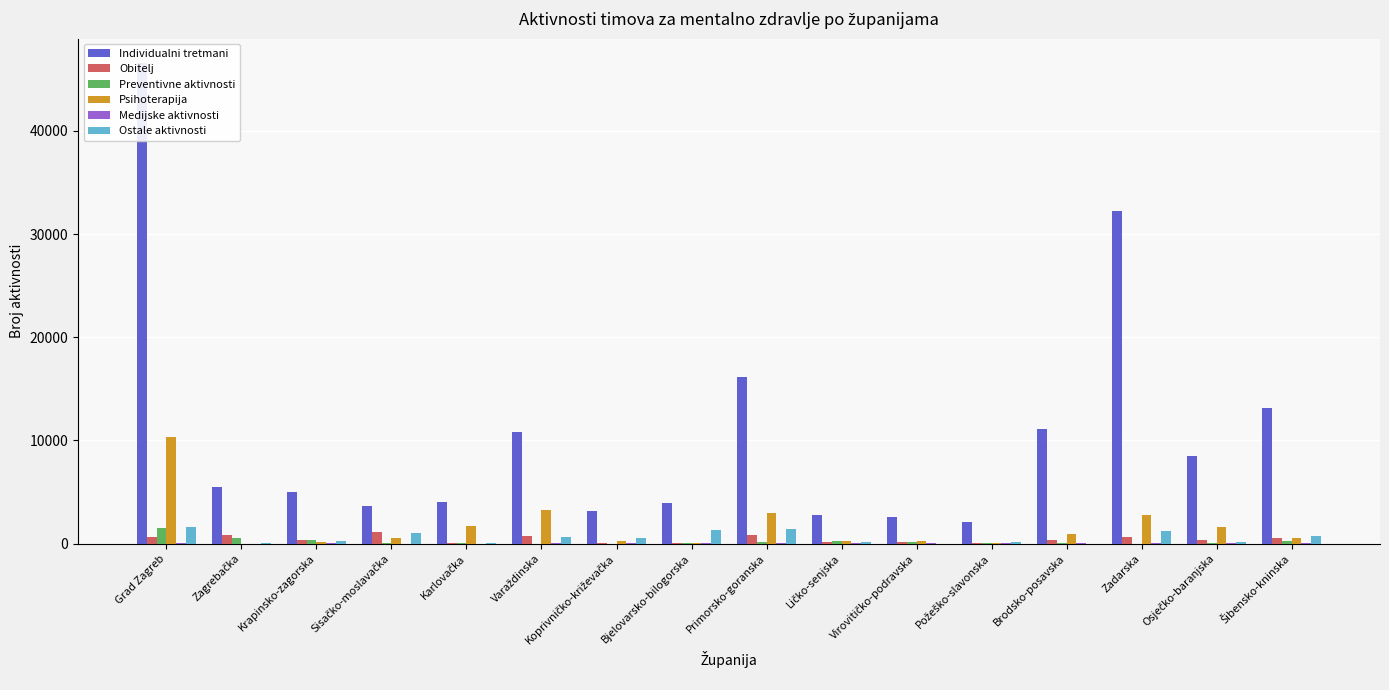

Between Krapinsko-zagorska and Virovitičko-podravska, which series saw the biggest shift?

Individualni tretmani